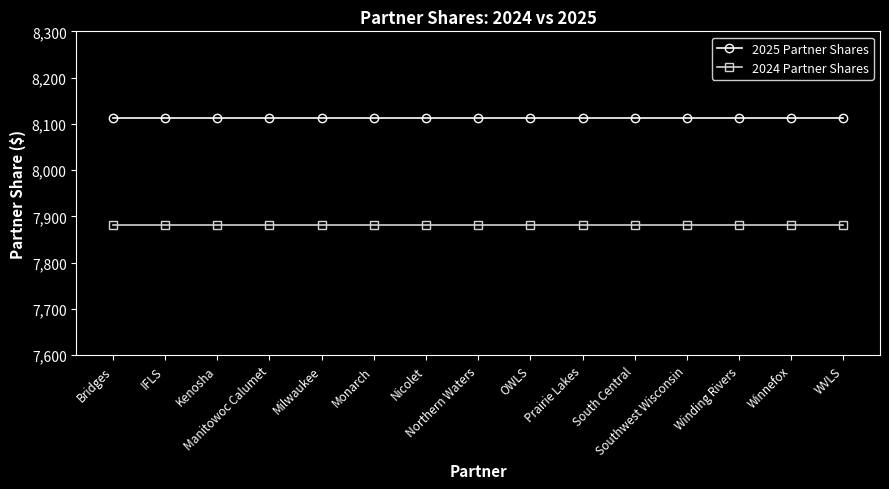

What is the minimum value shown in the chart?

7882